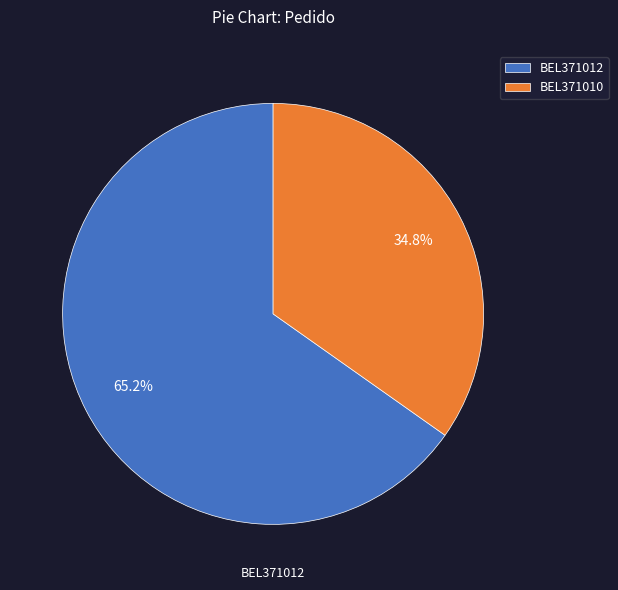

Is BEL371010 the majority of the pie?

No